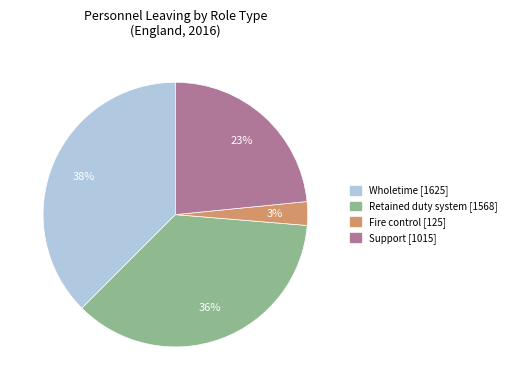

True or false: Retained duty system accounts for 50% of the total.

False